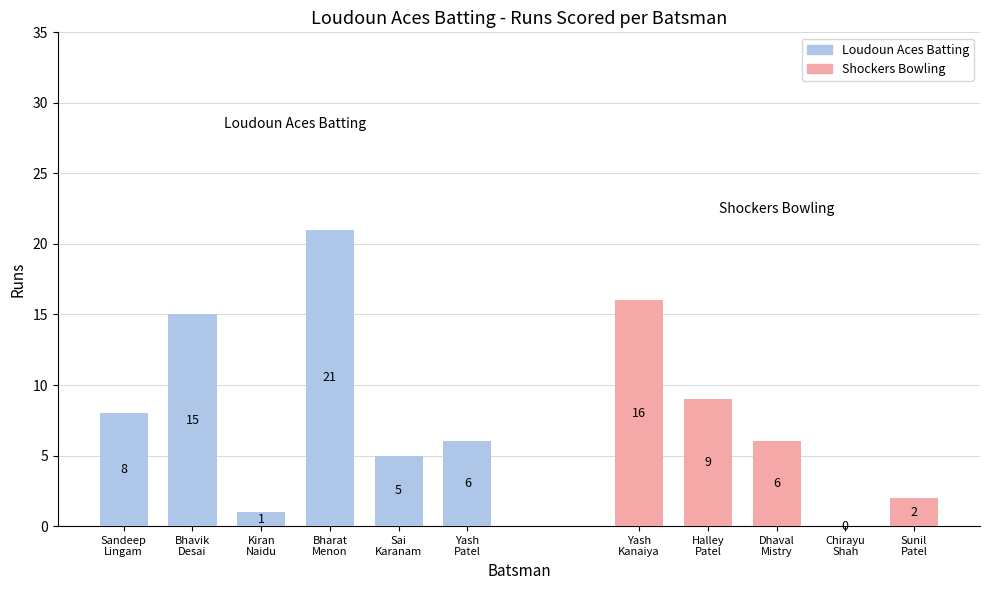

At which category is the sum across all series the highest?

Bharat Menon